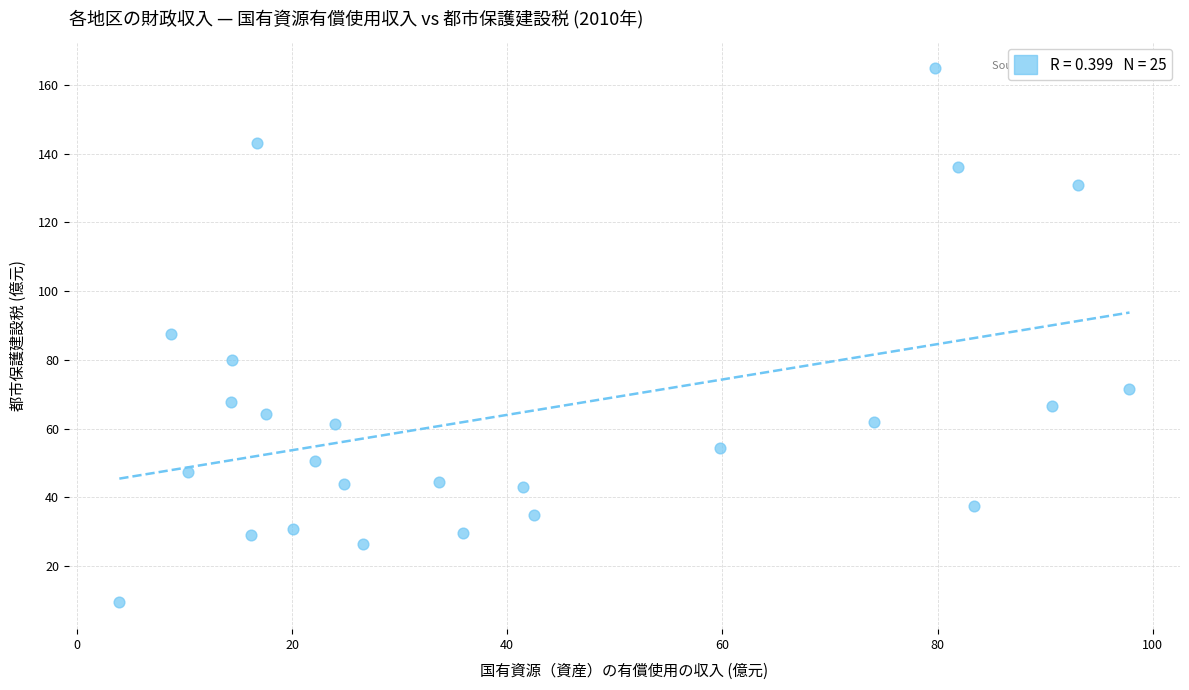

What is the range of Y values (max minus min)?

155.4